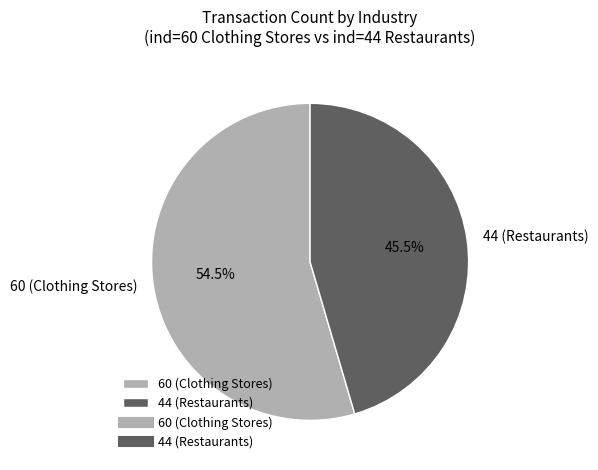

To the nearest percent, what is the difference between the largest and smallest slice percentages?

9%